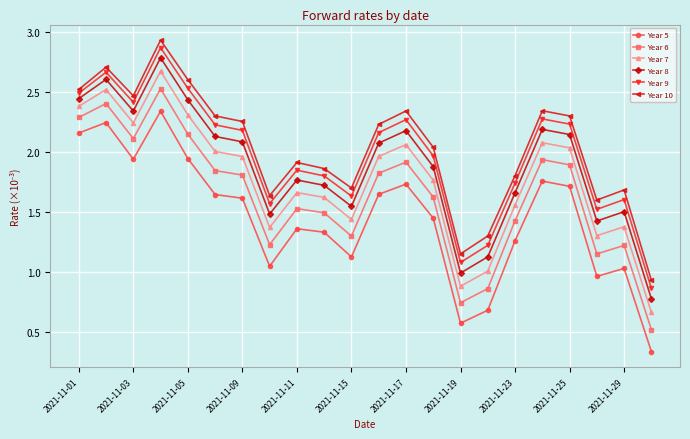

True or false: Year 5 and Year 6 cross at least once.

False